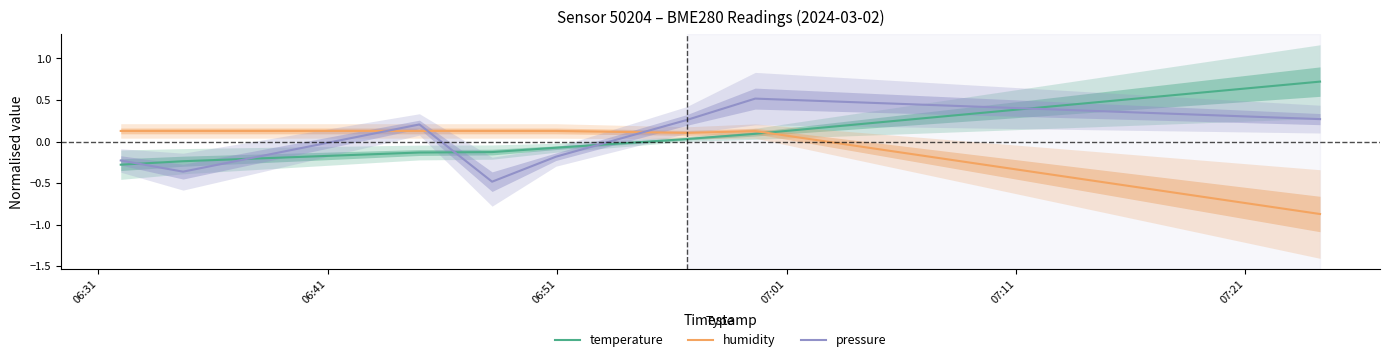

Reading left to right, transcribe all the data shown in this chart.

temperature: -0.3	-0.2	-0.1	-0.1	-0.1	0.0	0.1	0.7
humidity: 0.1	0.1	0.1	0.1	0.1	0.1	0.1	-0.9
pressure: -0.2	-0.4	0.2	-0.5	-0.2	0.3	0.5	0.3